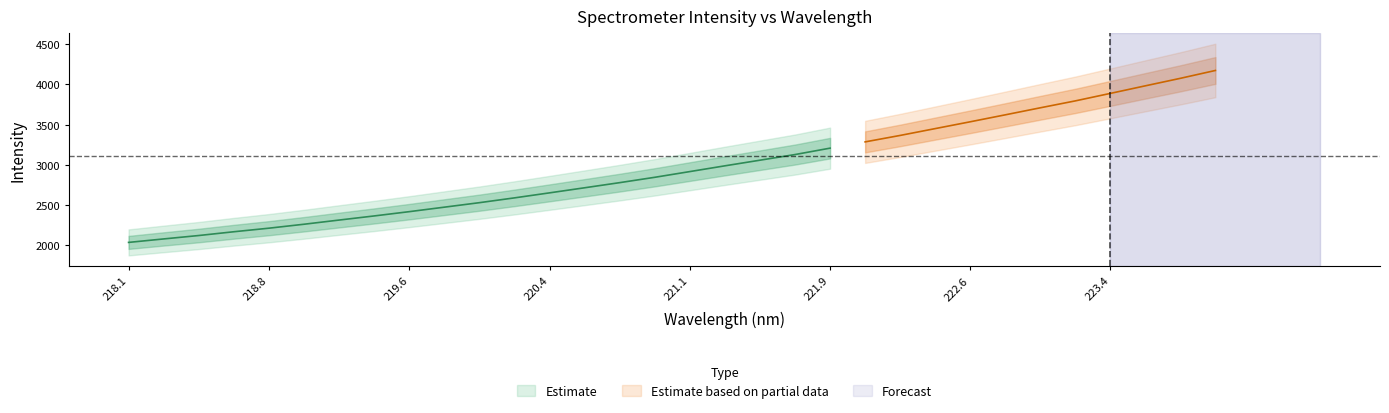

Where is x nearest to the value 221?

15